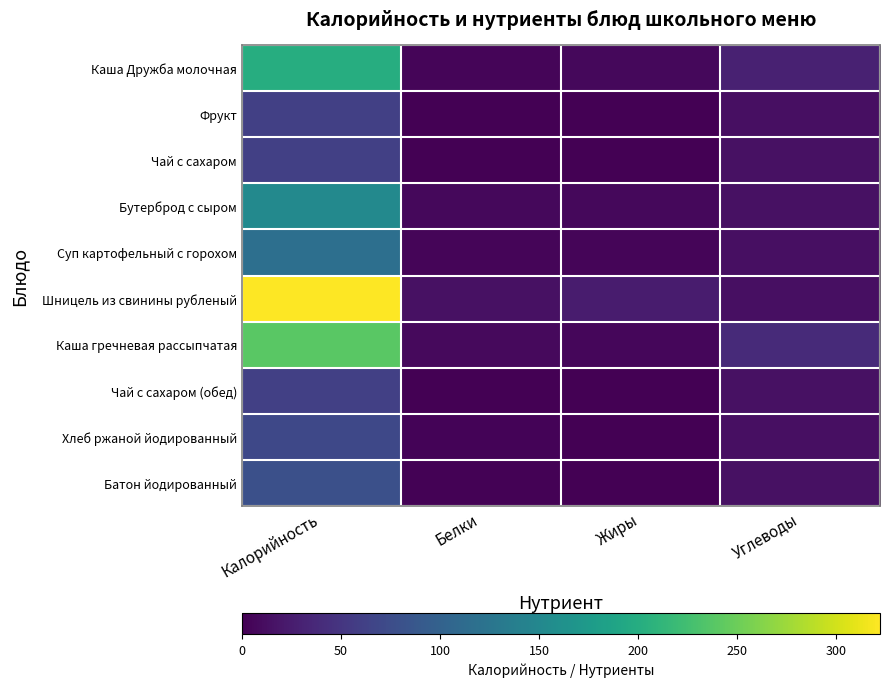

Reading right to left, transcribe all the data shown in this chart.

Каша Дружба молочная: Углеводы=29	Жиры=7	Белки=4	Калорийность=200
Фрукт: Углеводы=13	Жиры=1	Белки=1	Калорийность=61
Чай с сахаром: Углеводы=15	Жиры=0	Белки=0	Калорийность=61
Бутерброд с сыром: Углеводы=15	Жиры=7	Белки=7	Калорийность=151
Суп картофельный с горохом: Углеводы=13	Жиры=4	Белки=4	Калорийность=118
Шницель из свинины рубленый: Углеводы=13	Жиры=24	Белки=14	Калорийность=322
Каша гречневая рассыпчатая: Углеводы=38	Жиры=6	Белки=8	Калорийность=239
Чай с сахаром (обед): Углеводы=15	Жиры=0	Белки=0	Калорийность=61
Хлеб ржаной йодированный: Углеводы=13	Жиры=1	Белки=3	Калорийность=70
Батон йодированный: Углеводы=15	Жиры=1	Белки=2	Калорийность=79